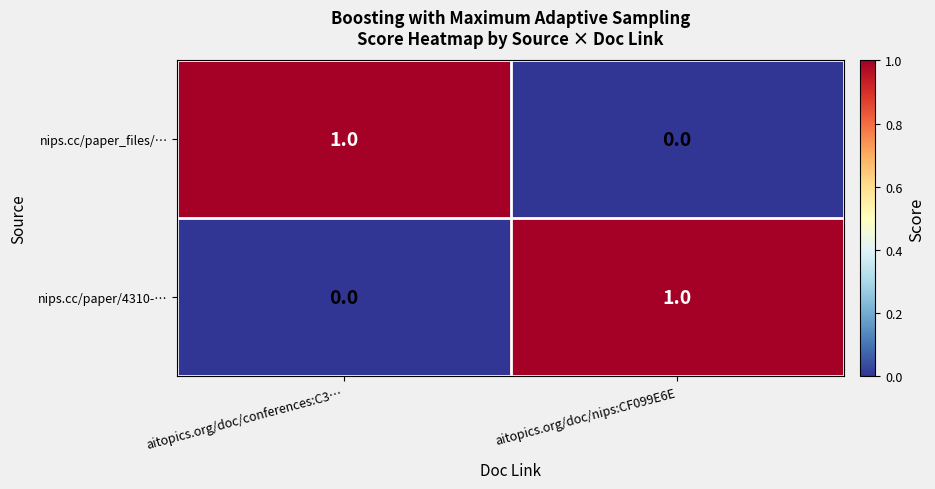

At which label is nips.cc/paper_files/… closest to 0?

aitopics.org/doc/nips:CF099E6E